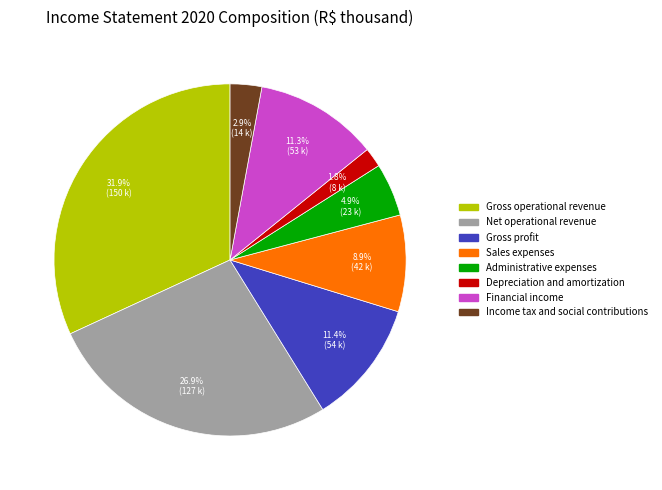

True or false: Sales expenses accounts for 9% of the total.

True